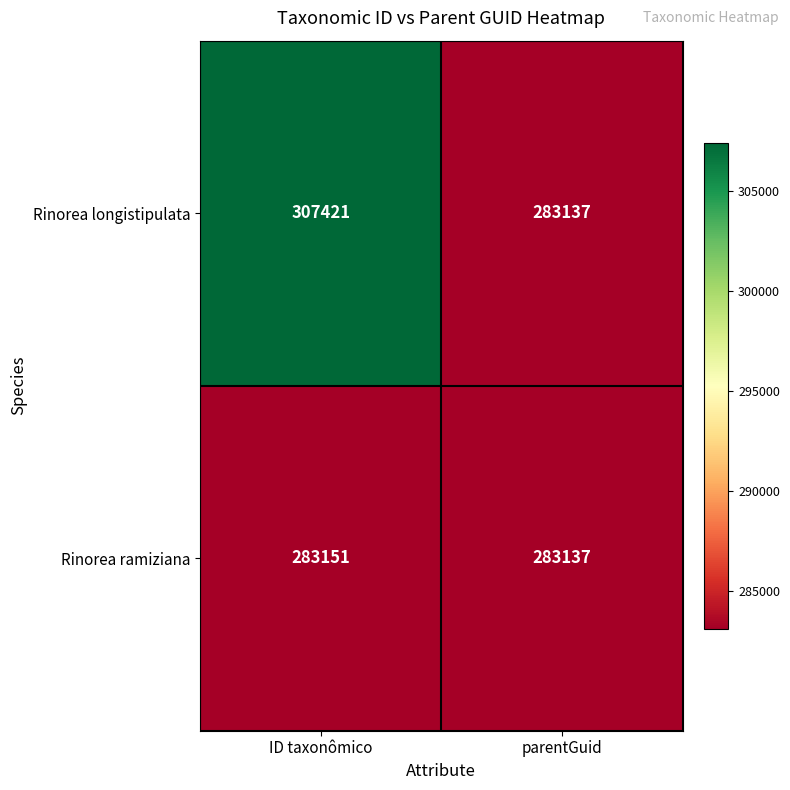

Reading right to left, list all the values displayed in this chart.

Rinorea longistipulata: parentGuid=283137	ID taxonômico=307421
Rinorea ramiziana: parentGuid=283137	ID taxonômico=283151